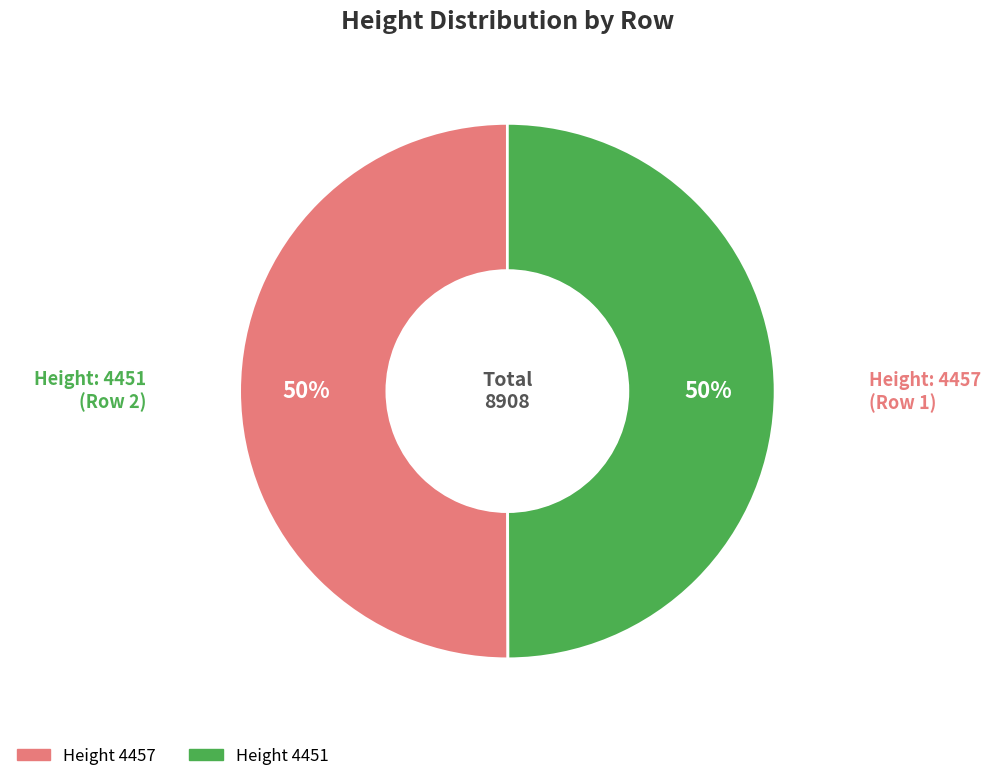

Count the number of slices in the pie.

2